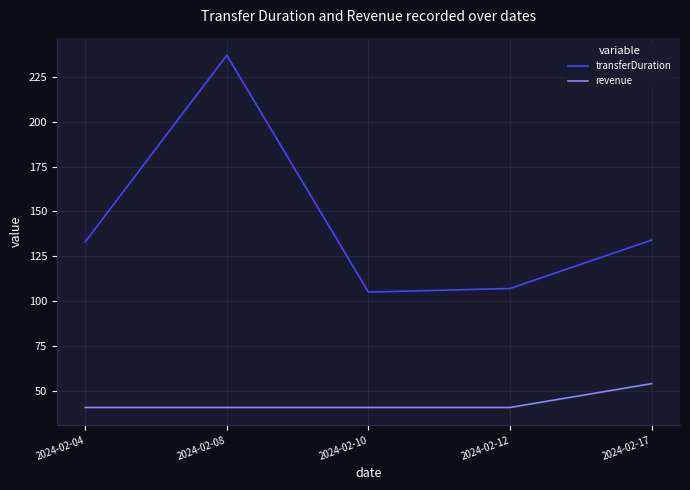

What is the highest value of the revenue series?

54.0